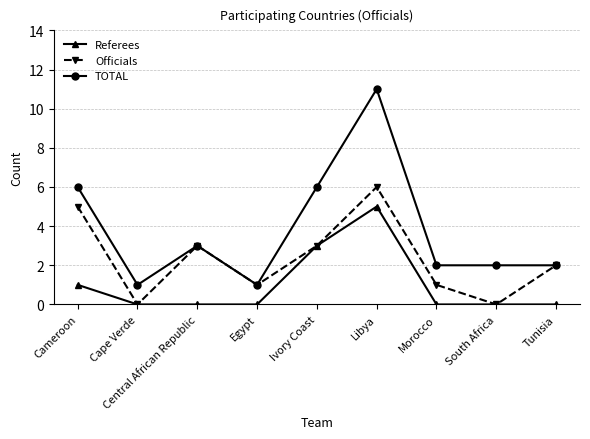

What is the label of the 8th point from the left?

South Africa